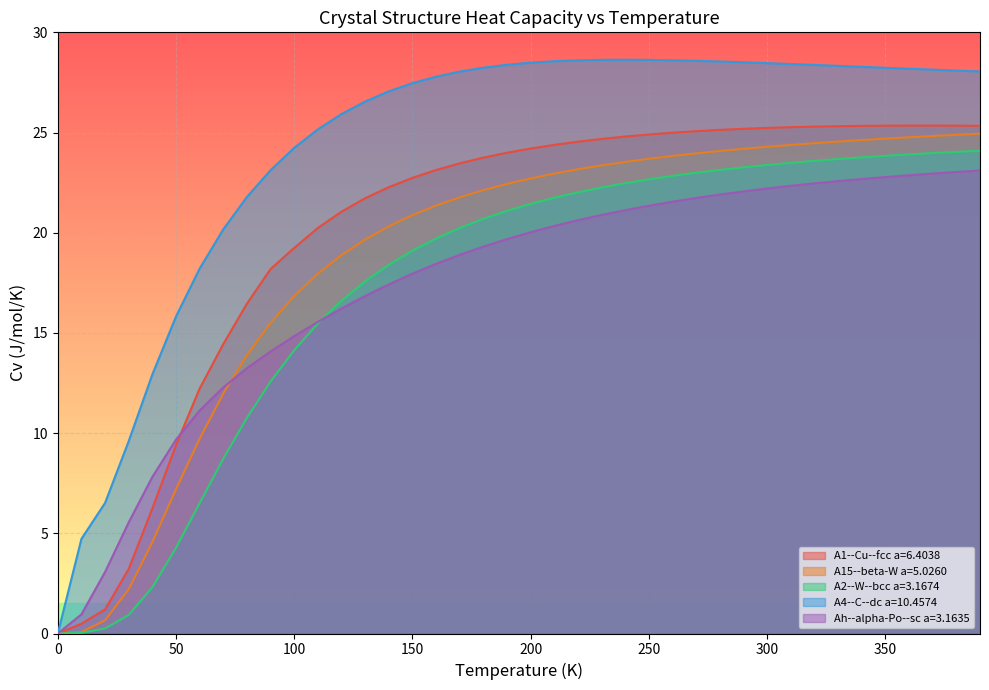

True or false: A4--C--dc a=10.4574 and Ah--alpha-Po--sc a=3.1635 cross at least once.

False